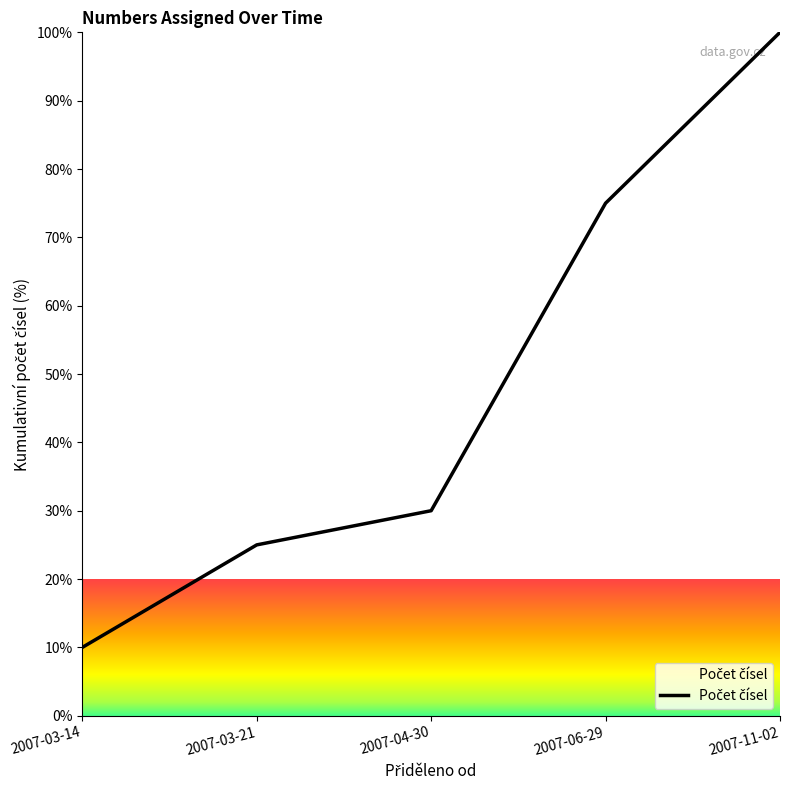

Does the chart display data point markers on the line(s)?

No